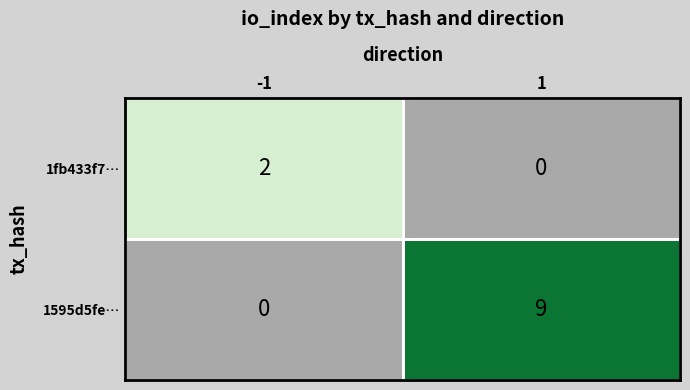

How many data points in 1fb433f7… are less than 2?

1